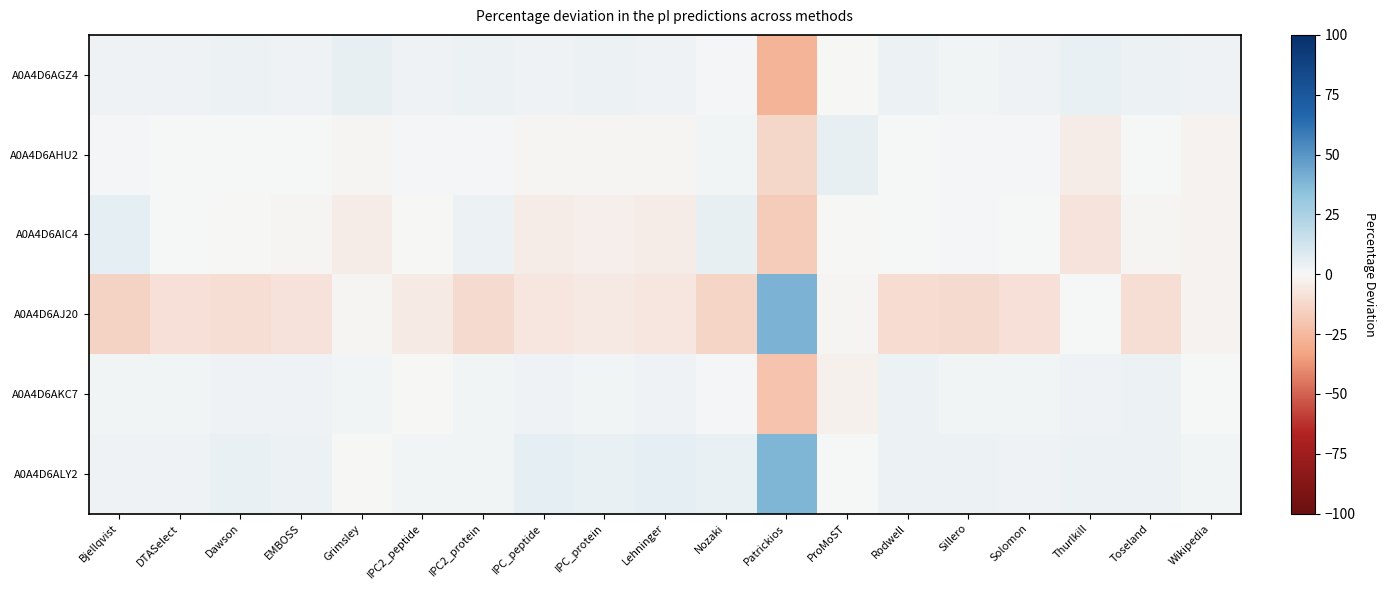

Reading right to left, extract all data points from this chart.

A0A4D6AGZ4: Wikipedia=2.9	Toseland=3.5	Thurlkill=4.4	Solomon=2.3	Sillero=2.2	Rodwell=3.1	ProMoST=-0.6	Patrickios=-26.8	Nozaki=1.1	Lehninger=2.9	IPC_protein=3.9	IPC_peptide=3.1	IPC2_protein=3.1	IPC2_peptide=2.5	Grimsley=5.1	EMBOSS=2.7	Dawson=3.2	DTASelect=2.6	Bjellqvist=2.7
A0A4D6AHU2: Wikipedia=-1.7	Toseland=0.2	Thurlkill=-4.0	Solomon=0.9	Sillero=1.3	Rodwell=0.7	ProMoST=5.1	Patrickios=-13.2	Nozaki=2.0	Lehninger=-1.0	IPC_protein=-1.1	IPC_peptide=-1.0	IPC2_protein=0.8	IPC2_peptide=0.9	Grimsley=-1.1	EMBOSS=0.2	Dawson=0.4	DTASelect=0.8	Bjellqvist=1.5
A0A4D6AIC4: Wikipedia=-1.7	Toseland=-1.1	Thurlkill=-7.7	Solomon=0.5	Sillero=1.5	Rodwell=0.2	ProMoST=-0.4	Patrickios=-17.8	Nozaki=4.8	Lehninger=-4.0	IPC_protein=-3.6	IPC_peptide=-4.0	IPC2_protein=3.8	IPC2_peptide=-0.1	Grimsley=-4.3	EMBOSS=-1.2	Dawson=-0.5	DTASelect=0.4	Bjellqvist=5.7
A0A4D6AJ20: Wikipedia=-1.6	Toseland=-9.5	Thurlkill=0.5	Solomon=-8.8	Sillero=-11.0	Rodwell=-10.8	ProMoST=-1.3	Patrickios=39.3	Nozaki=-13.5	Lehninger=-7.0	IPC_protein=-6.1	IPC_peptide=-7.0	IPC2_protein=-11.1	IPC2_peptide=-4.8	Grimsley=-1.5	EMBOSS=-8.1	Dawson=-10.1	DTASelect=-8.6	Bjellqvist=-14.7
A0A4D6AKC7: Wikipedia=0.2	Toseland=3.3	Thurlkill=3.0	Solomon=2.0	Sillero=2.0	Rodwell=3.1	ProMoST=-3.0	Patrickios=-20.3	Nozaki=0.9	Lehninger=2.9	IPC_protein=2.3	IPC_peptide=3.1	IPC2_protein=1.7	IPC2_peptide=-0.7	Grimsley=1.9	EMBOSS=2.6	Dawson=3.0	DTASelect=1.9	Bjellqvist=1.7
A0A4D6ALY2: Wikipedia=1.9	Toseland=3.7	Thurlkill=3.8	Solomon=3.1	Sillero=3.8	Rodwell=3.7	ProMoST=0.2	Patrickios=38.8	Nozaki=4.6	Lehninger=6.2	IPC_protein=4.6	IPC_peptide=5.9	IPC2_protein=1.7	IPC2_peptide=2.3	Grimsley=-0.1	EMBOSS=3.8	Dawson=3.9	DTASelect=3.0	Bjellqvist=3.1